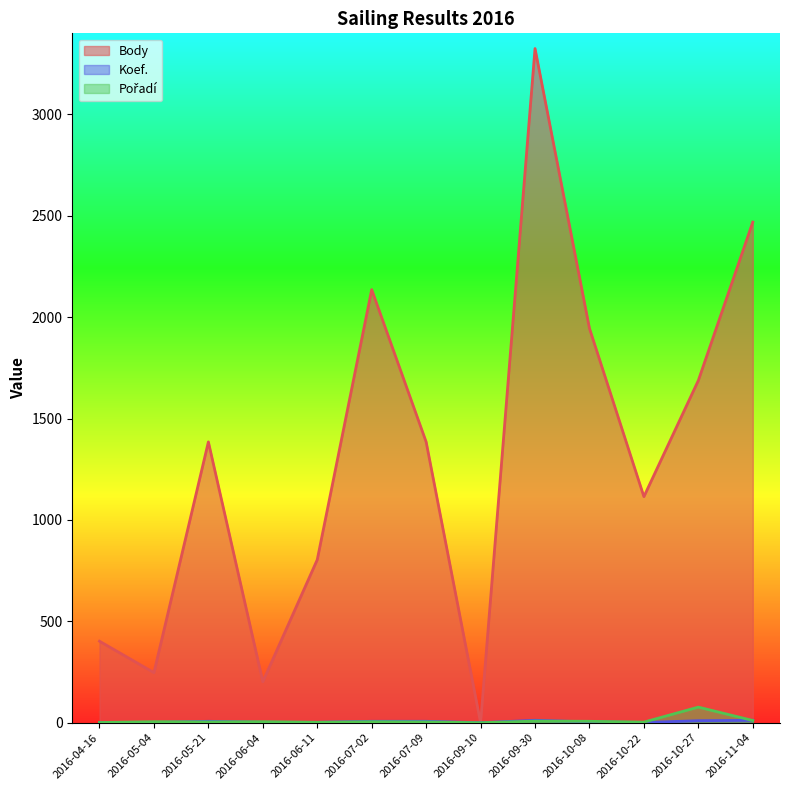

Is it true that Body equals 2285 at 2016-09-30?

False